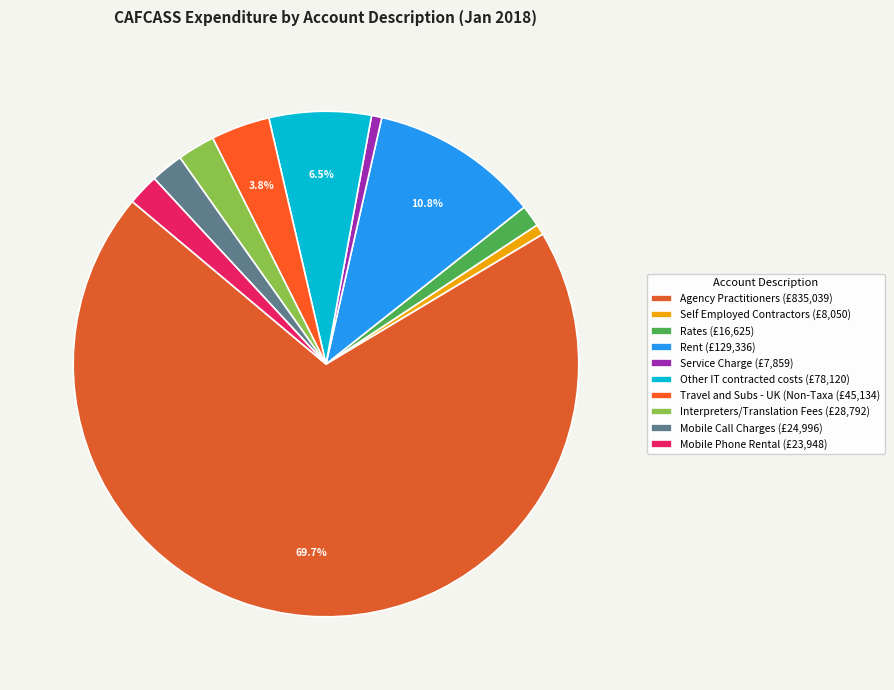

Which has a higher value, Interpreters/Translation Fees or Mobile Phone Rental?

Interpreters/Translation Fees